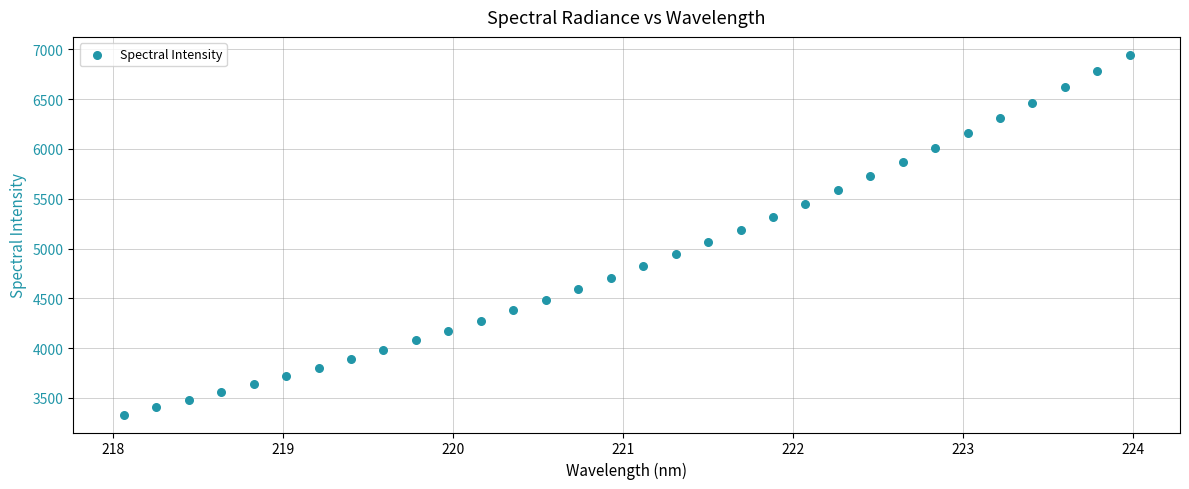

What is the range of X values (max minus min)?

5.9